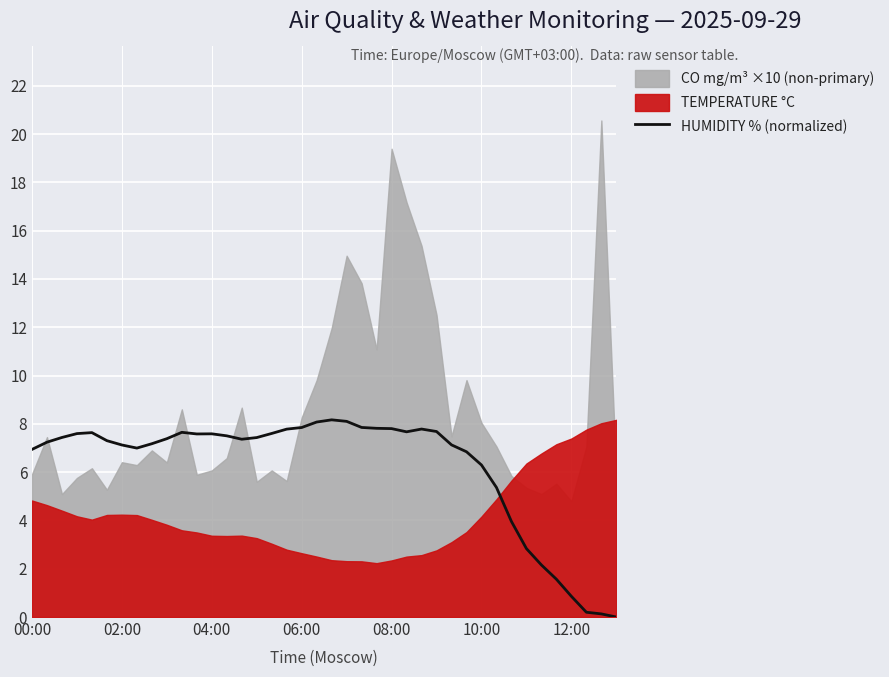

The value of HUMIDITY % (normalized) at 00:00 is 6.9. True or false?

True